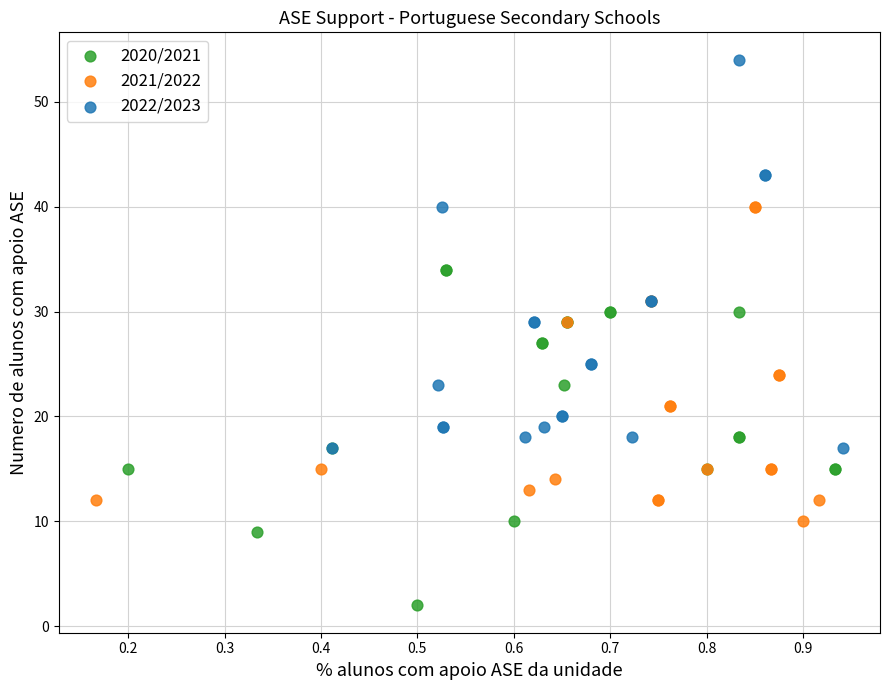

Which series contains the lowest Y value?

2020/2021